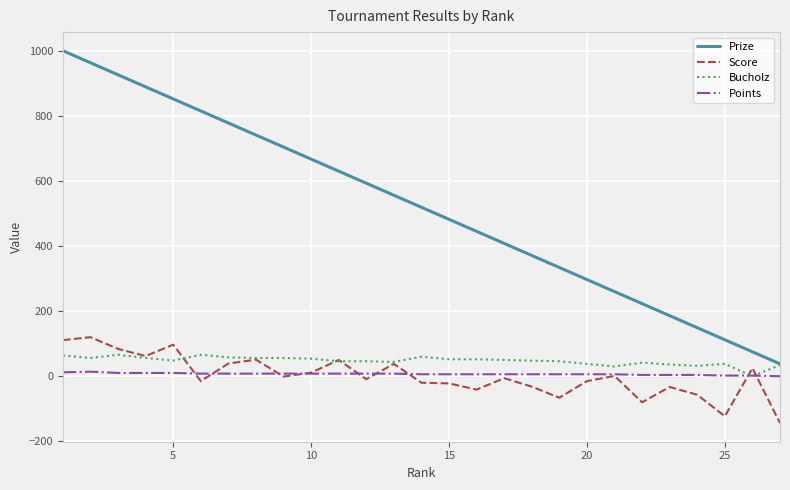

At how many categories does at least one series exceed 601?

11